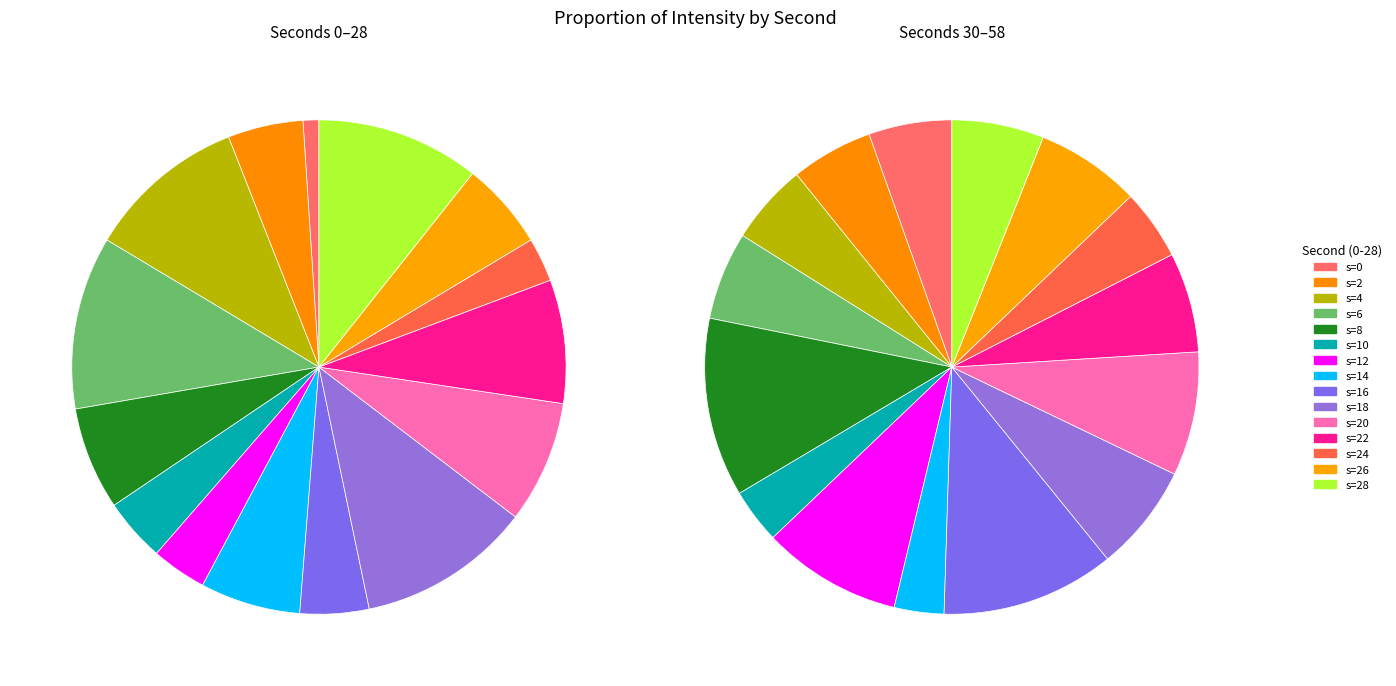

What is the spread (max minus min) of values at 16?

30